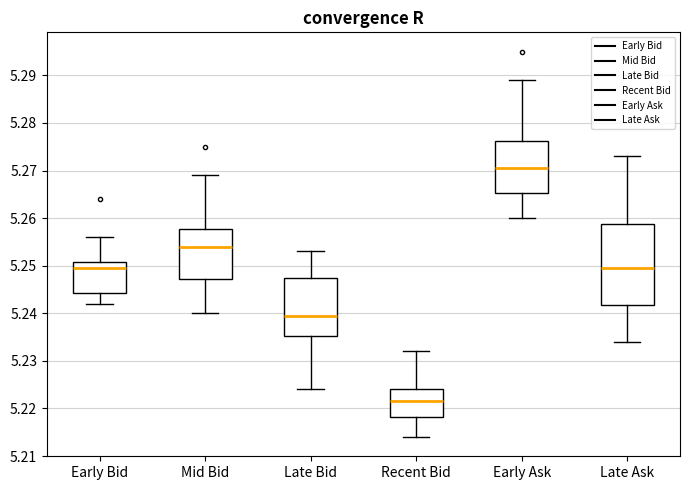

Which box's median line is the lowest?

Recent Bid